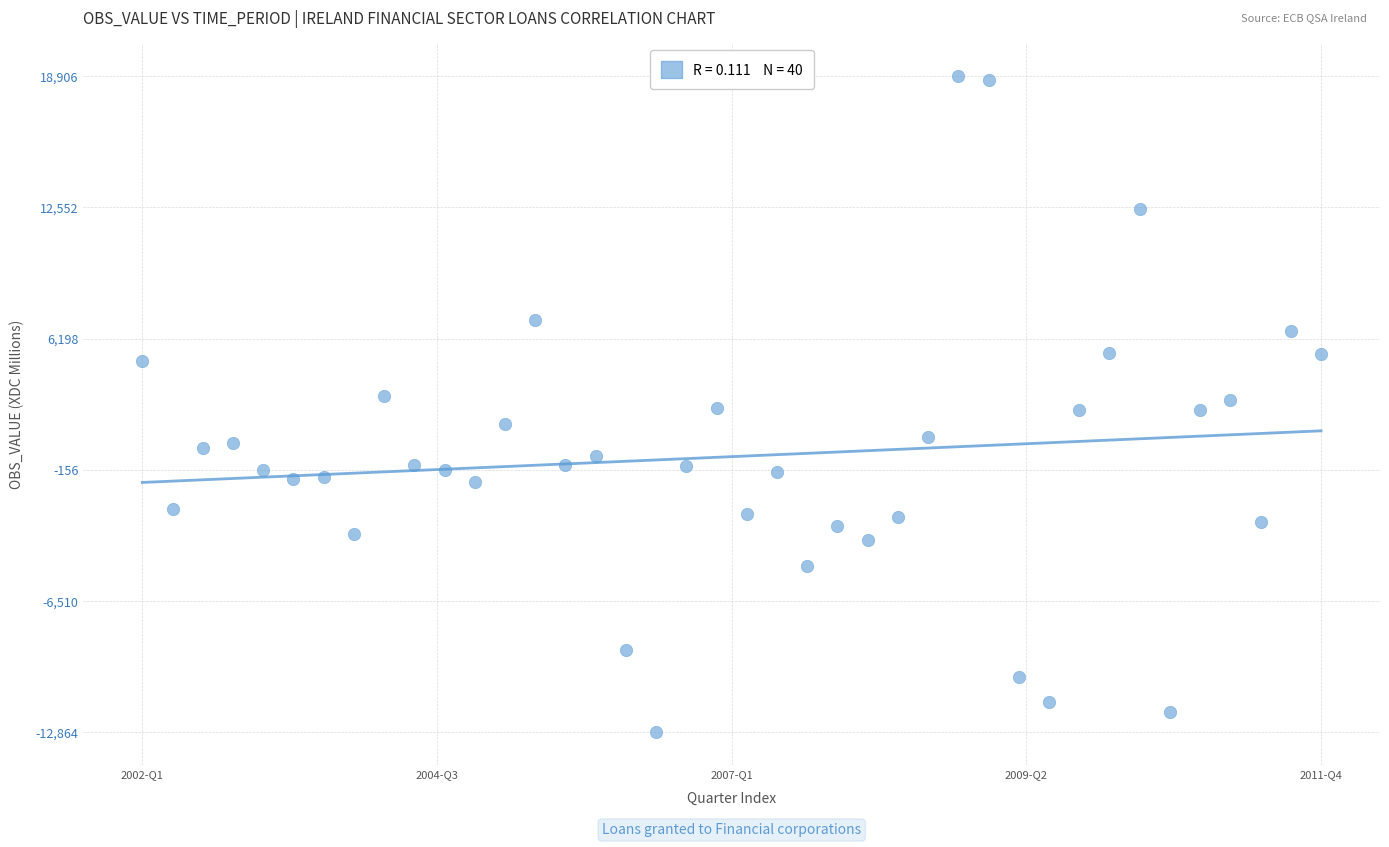

What is the range of Y values (max minus min)?

31770